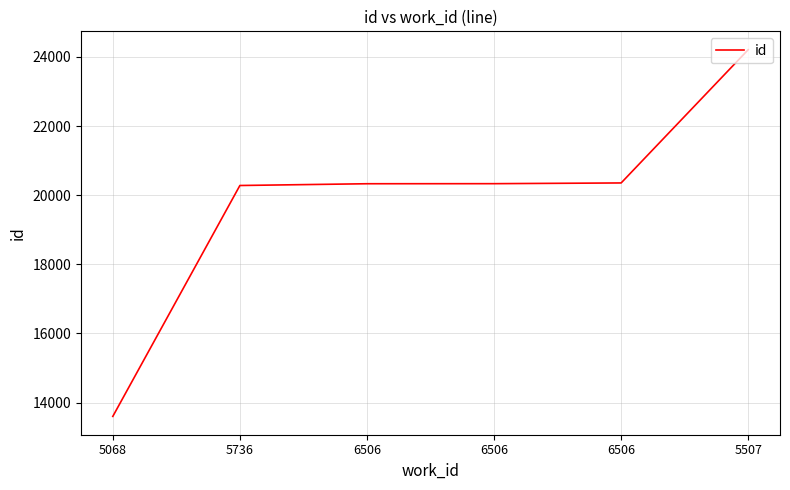

How many values are below 20333?

3